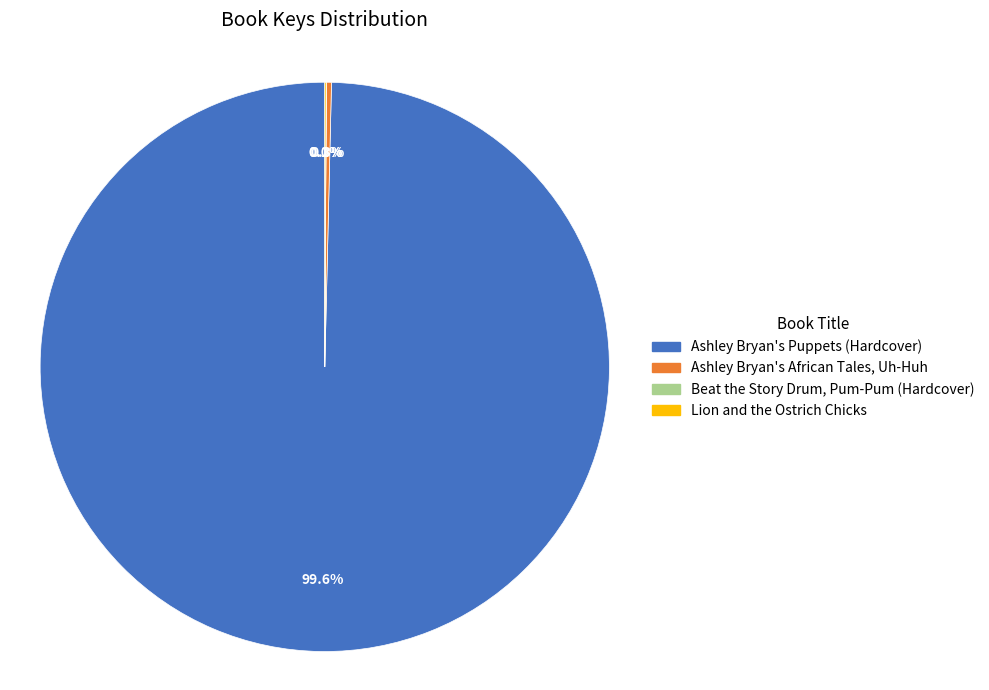

Does Ashley Bryan's African Tales, Uh-Huh account for over 50% of the chart?

No